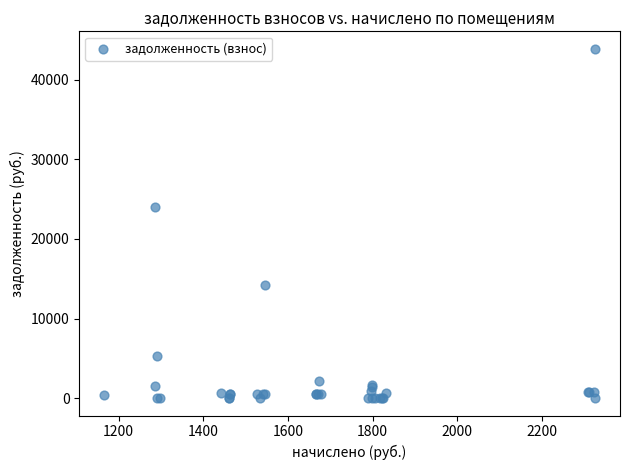

What Y value in the scatter plot is closest to 21951?

23968.6